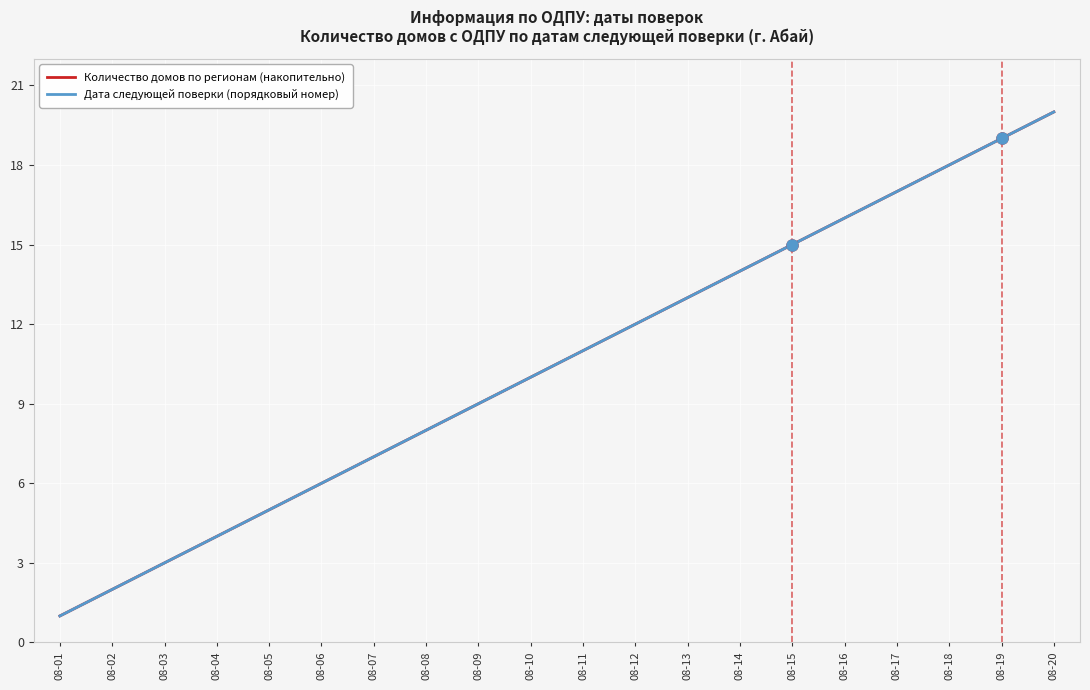

True or false: Дата следующей поверки (порядковый номер) and Количество домов по регионам (накопительно) cross at least once.

False